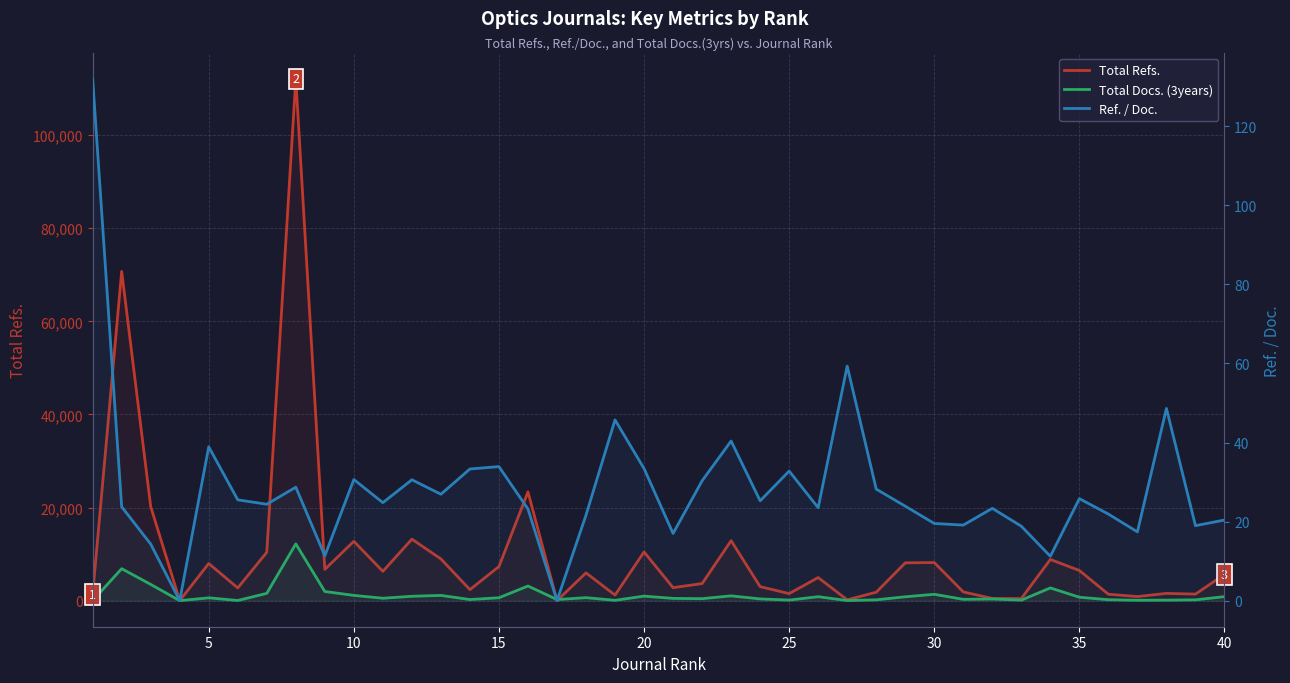

Which series has the largest range (max minus min)?

Total Refs.